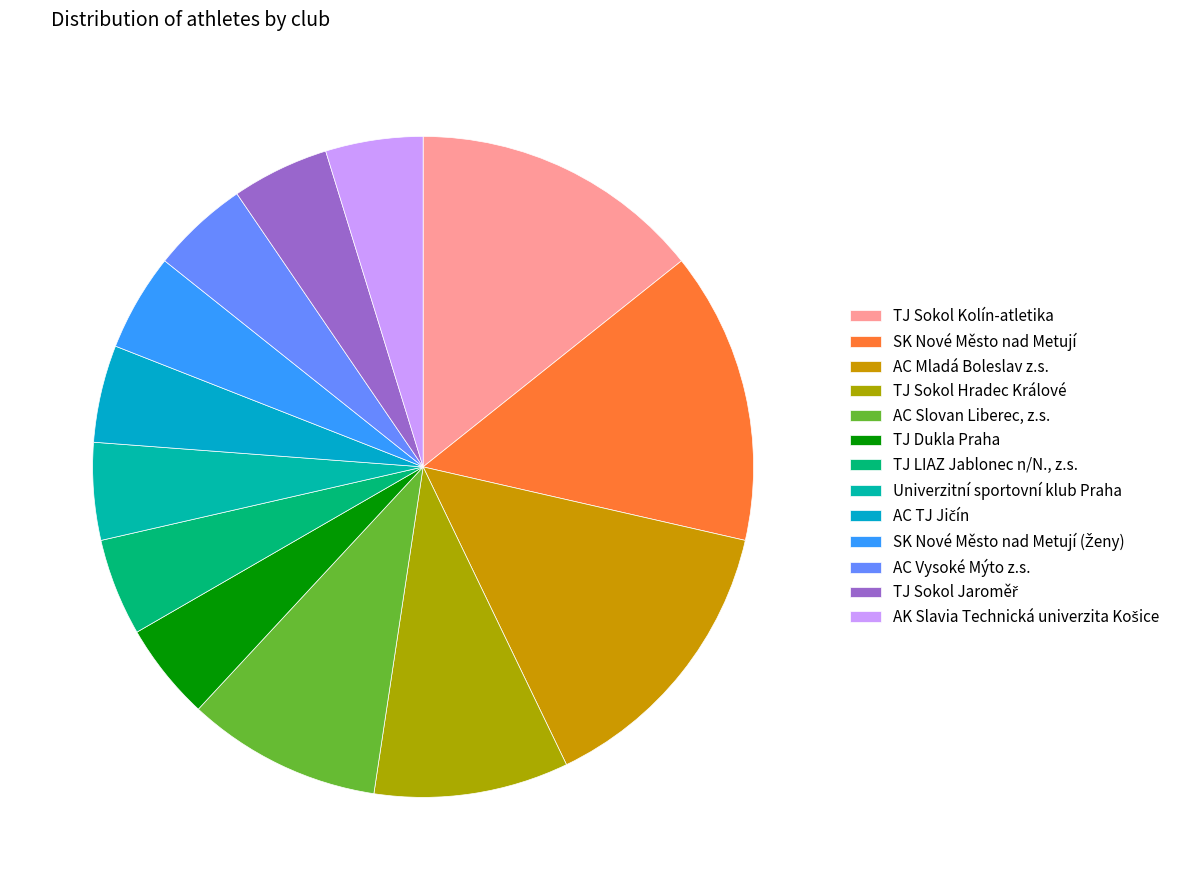

Does TJ Sokol Kolín-atletika represent more than half of the total?

No